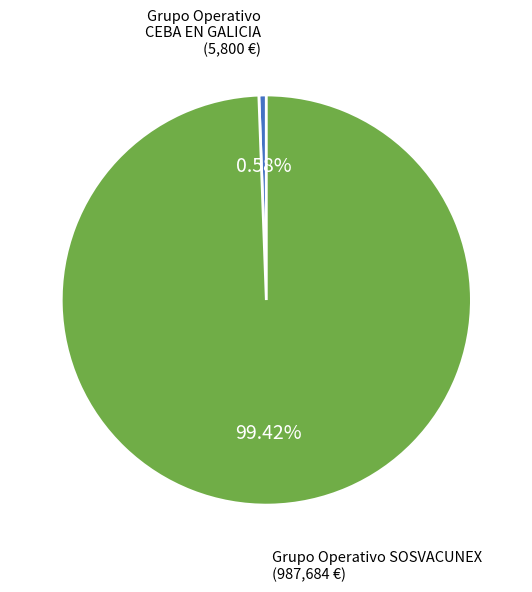

Is there a majority slice in this chart?

Yes